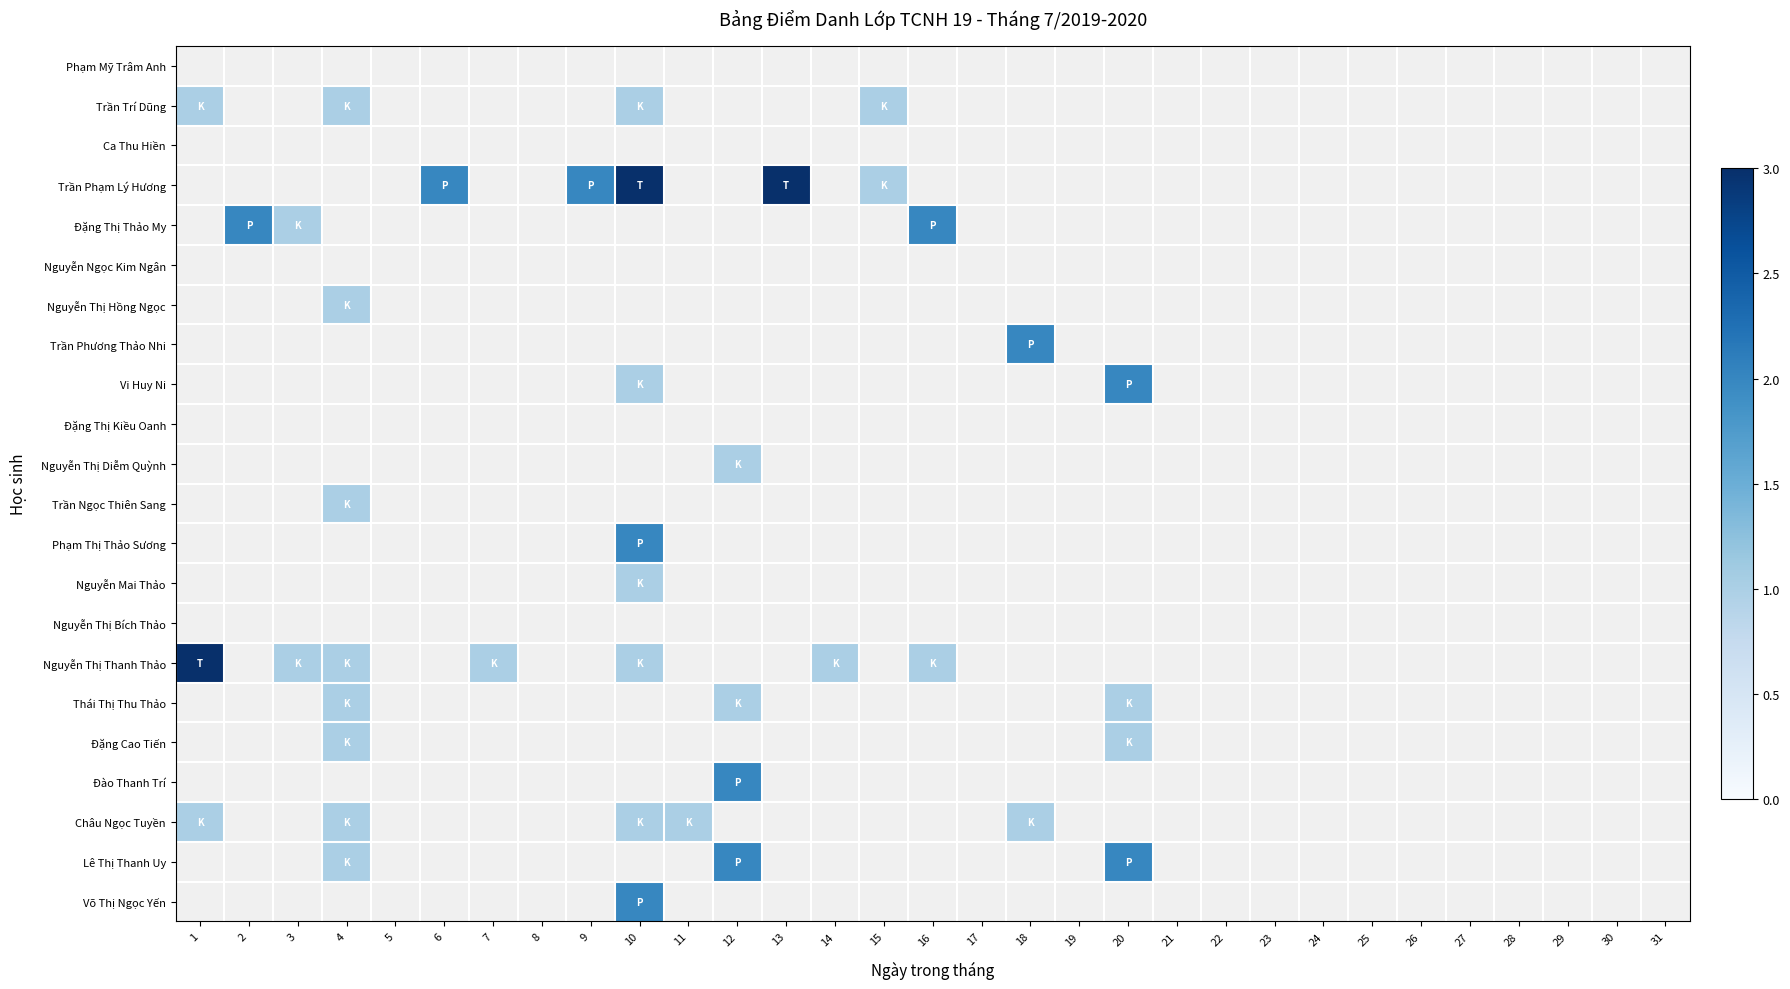

Between 15 and 18, which is larger?

18